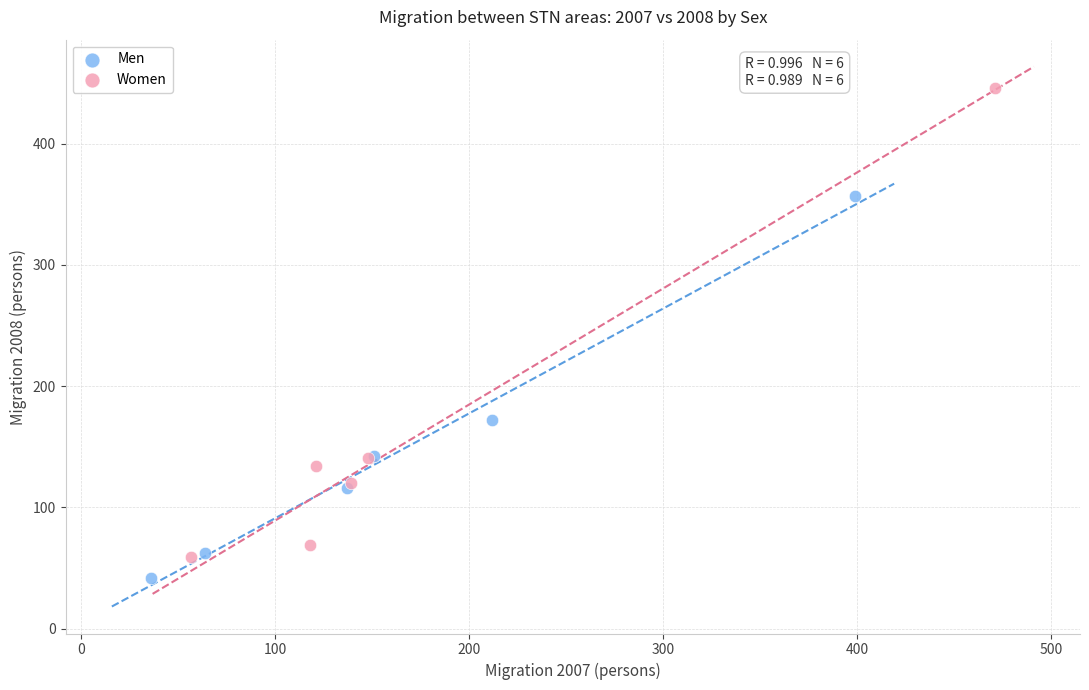

Which series has the largest Y range (max minus min)?

Women